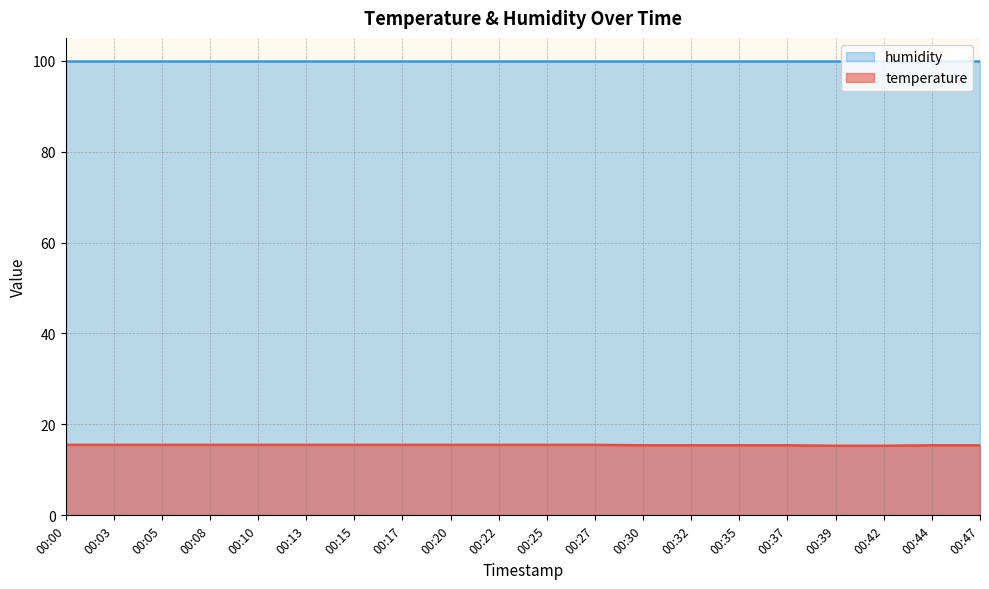

True or false: the data shows 4.6 at 00:44.

False